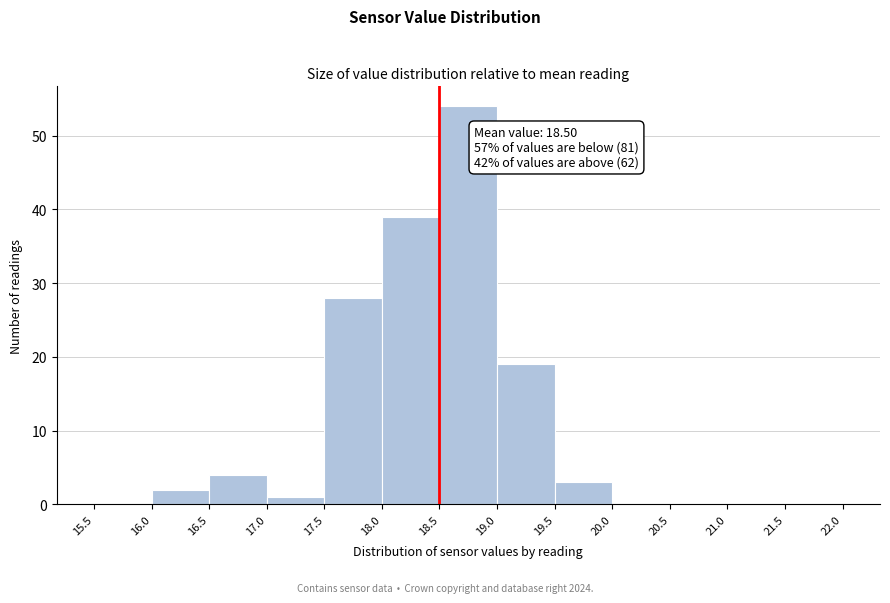

Over which range of the x-axis is the bar tallest?

18.5 to 19.0